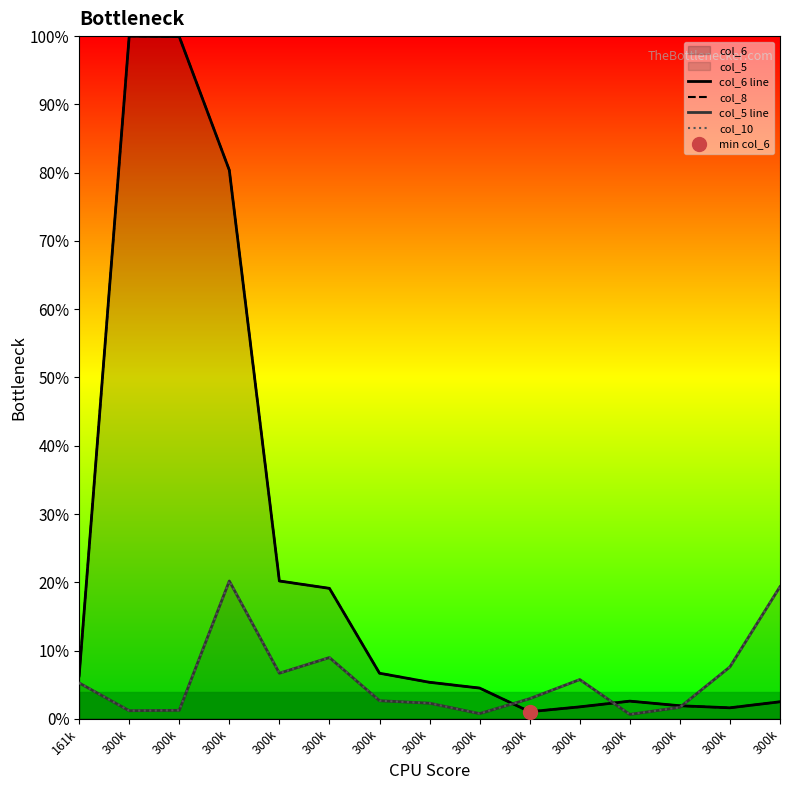

What is the difference between the col_6 line values at 300k and 300k?

0.7